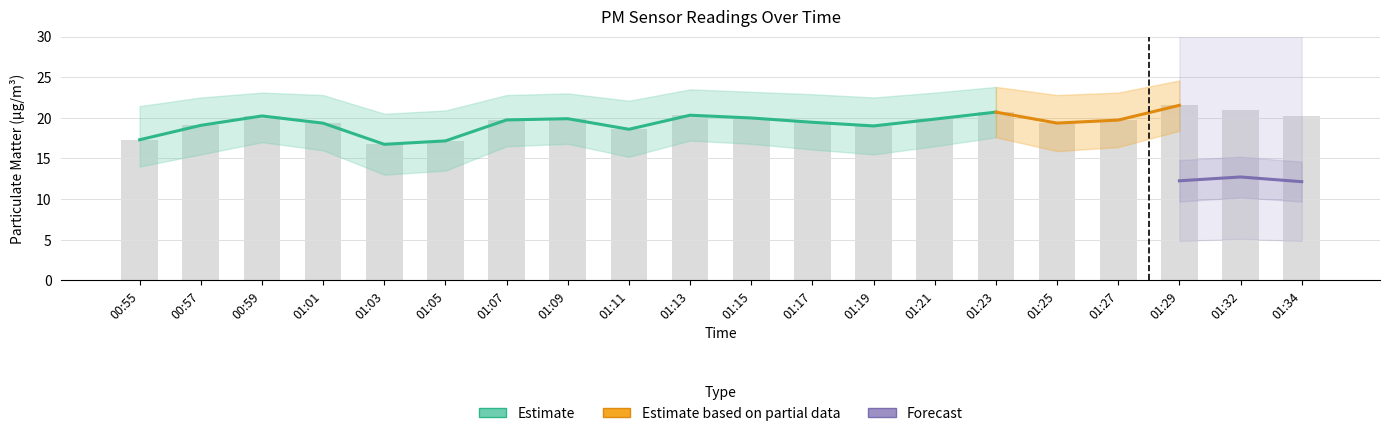

What is the greatest value displayed?

21.5